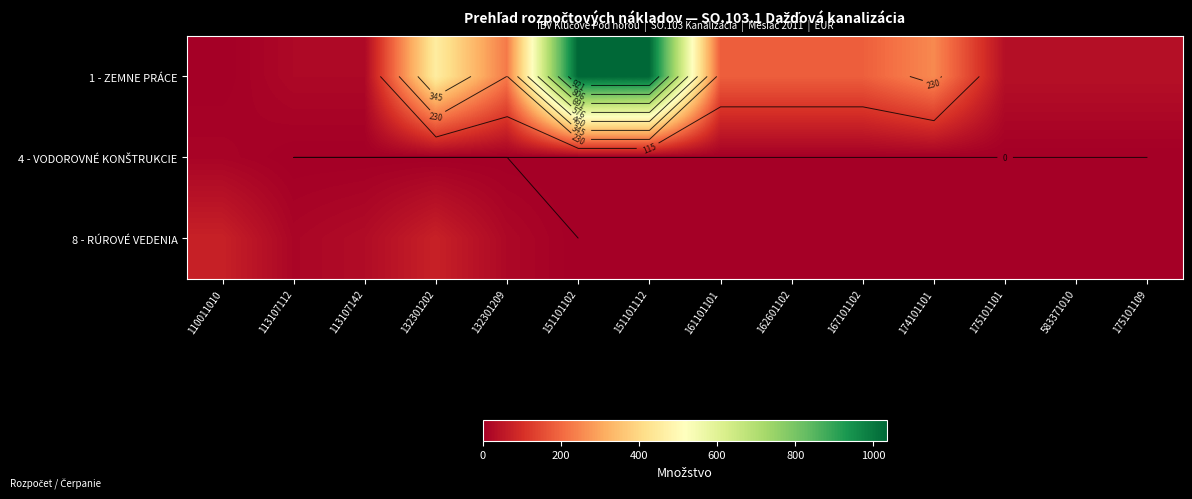

Count the number of categories in the chart.

14